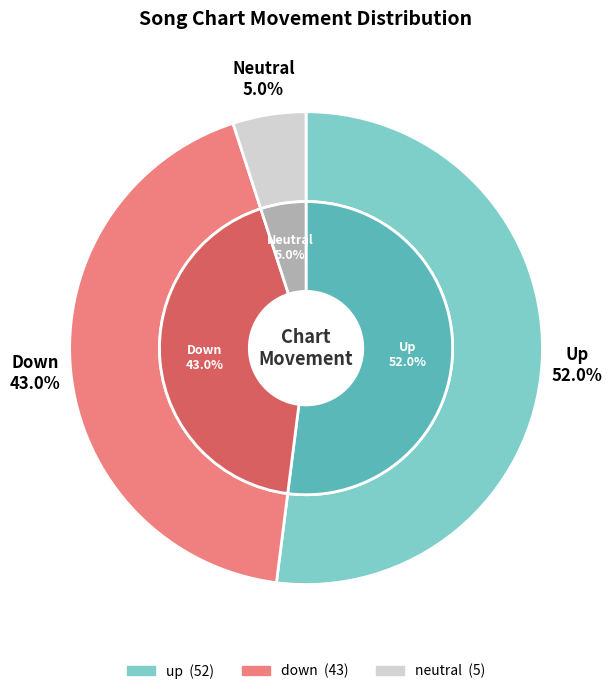

Does any single category account for the majority?

Yes